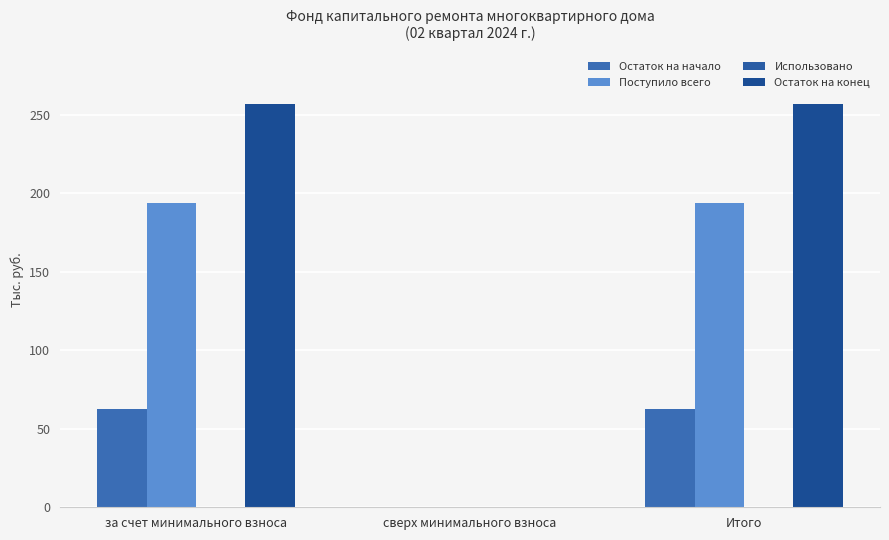

What is the sum of the Поступило всего values at Итого and сверх минимального взноса?

194.1